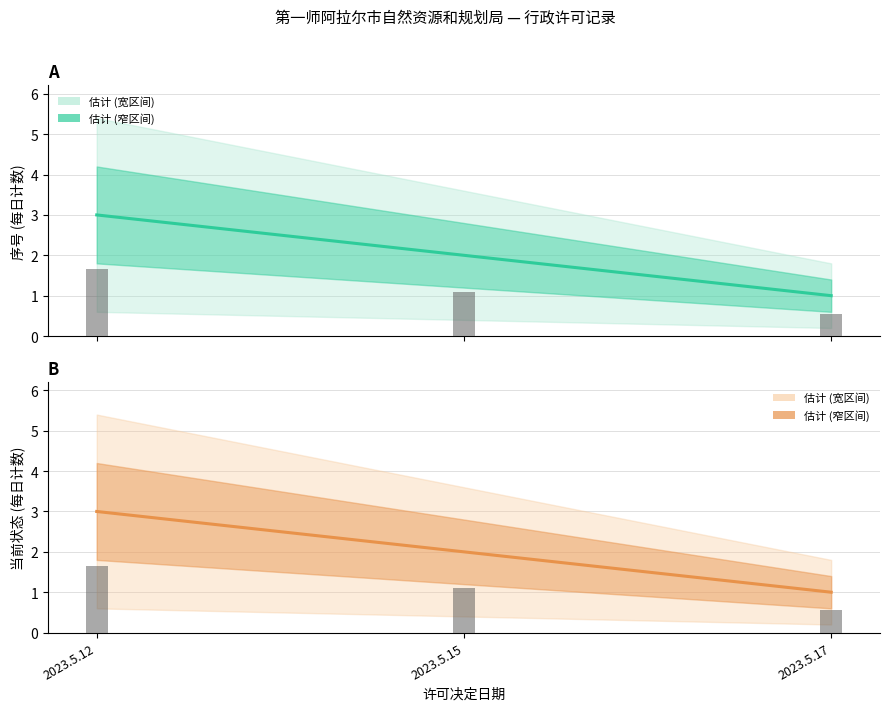

Is the value of 当前状态 (中值) at 2023.5.17 greater than the value of 序号 (中值) at 2023.5.12?

No